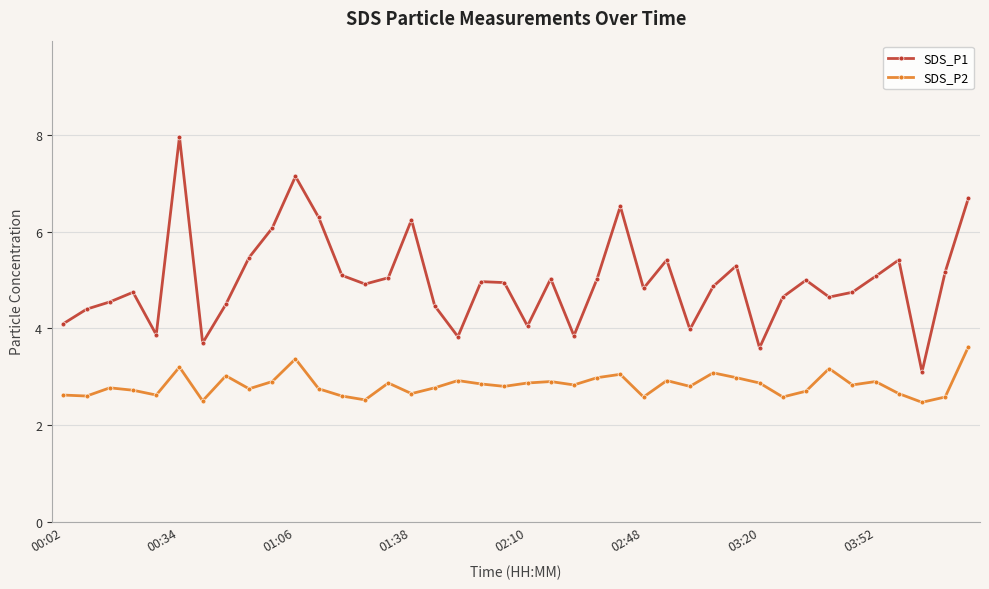

How many interior local peaks does the SDS_P1 series have?

11